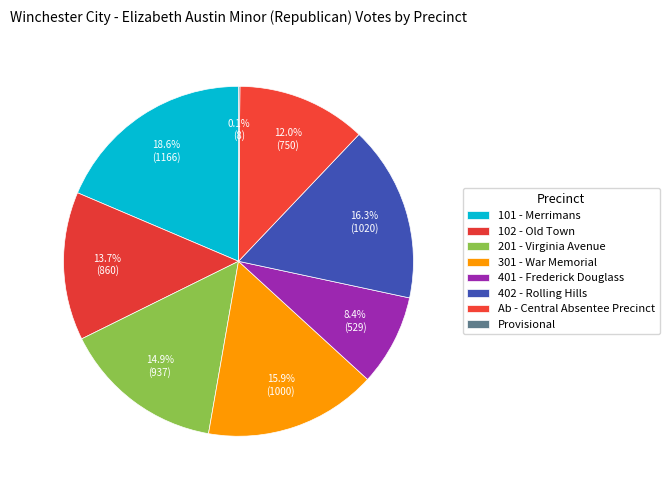

Which has a higher value, Ab - Central Absentee Precinct or Provisional?

Ab - Central Absentee Precinct